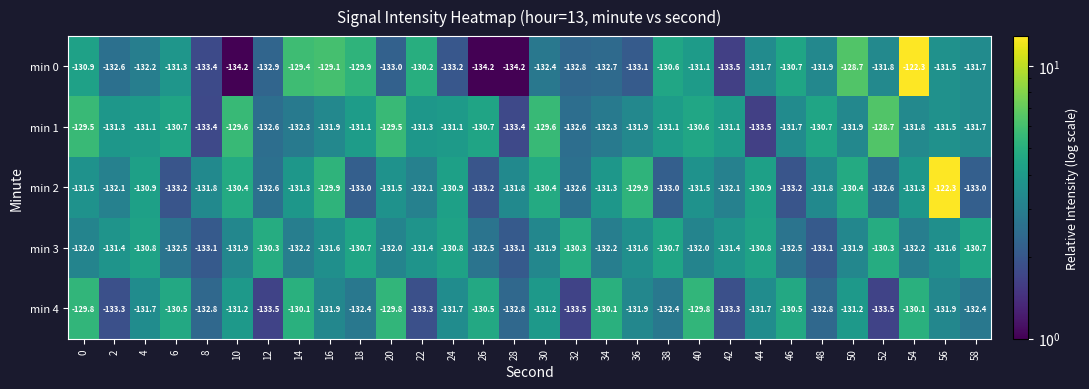

At 38, list the series in order from largest to smallest.

min 0, min 3, min 1, min 4, min 2